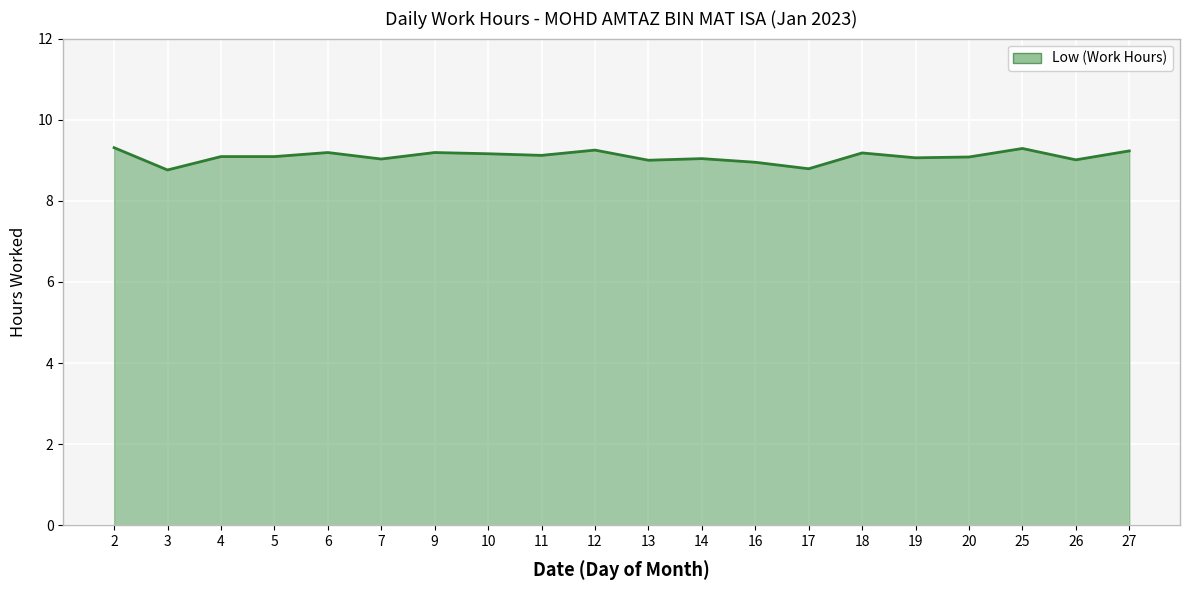

Does the chart have visible grid lines?

Yes